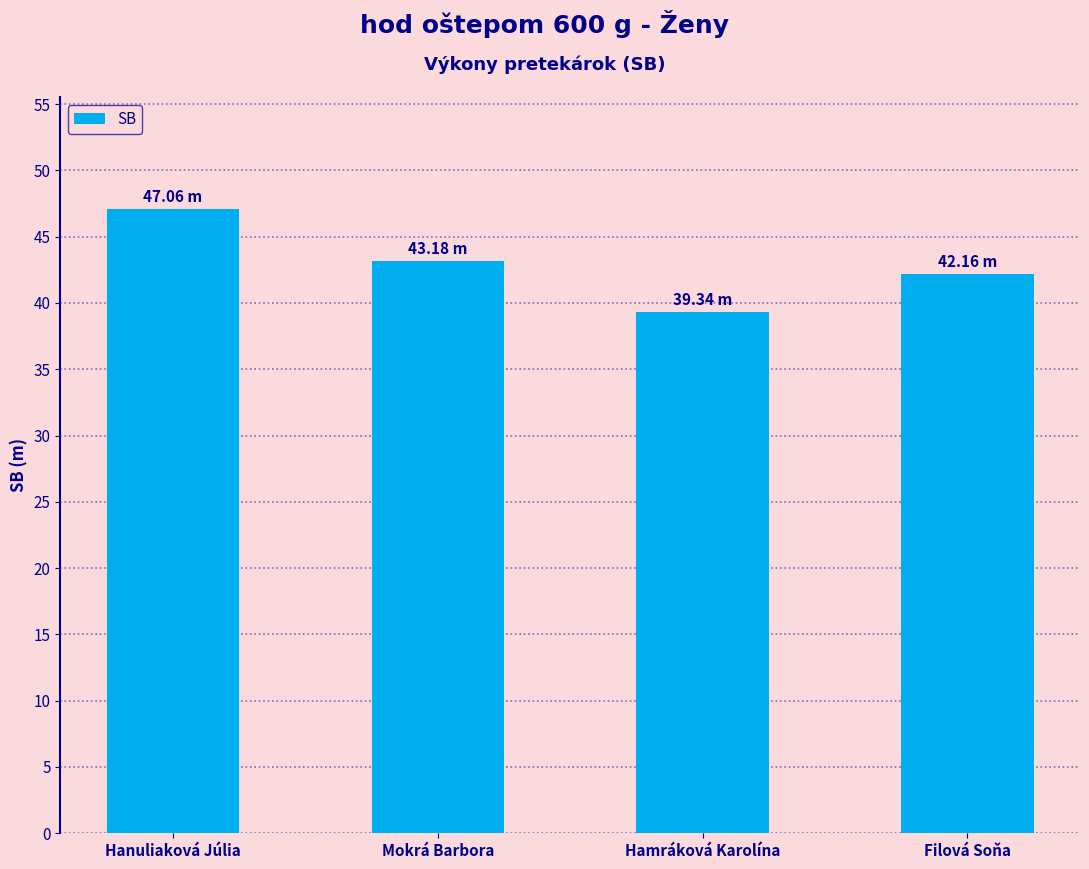

What is the value of the 1st bar from the left?

47.1